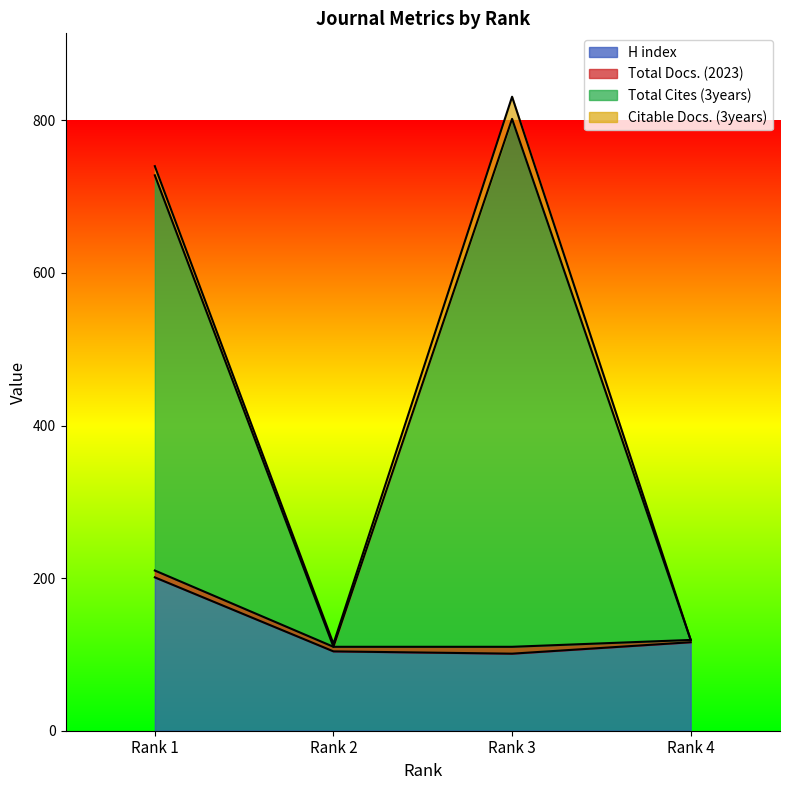

At how many categories does at least one series exceed 603?

2